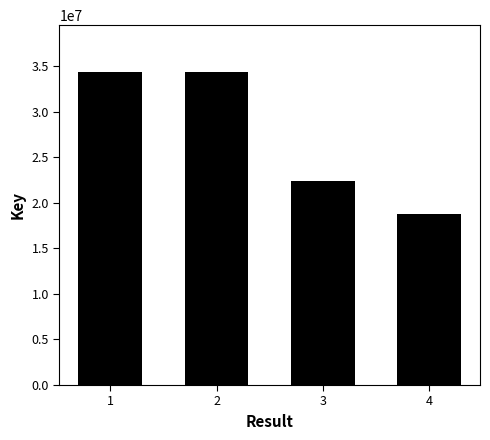

Are the bars grouped side by side (vs. stacked)?

No